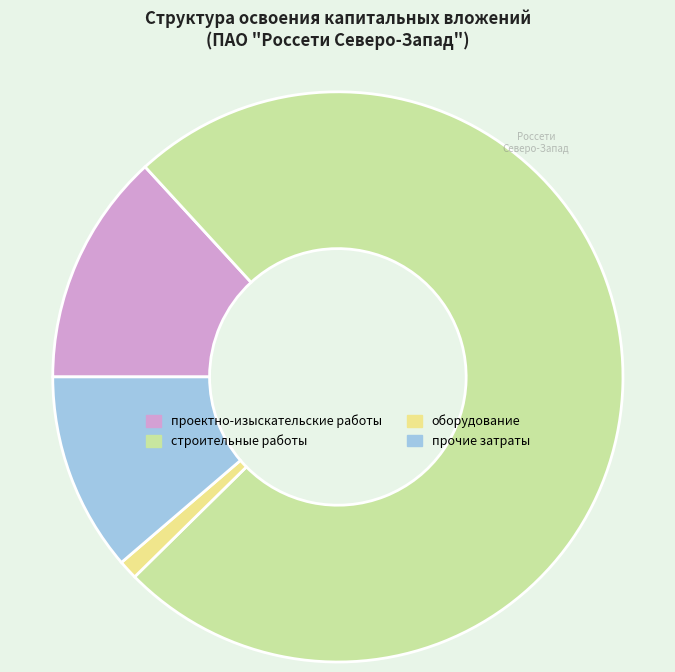

Is there any slice that represents more than half of the pie?

Yes